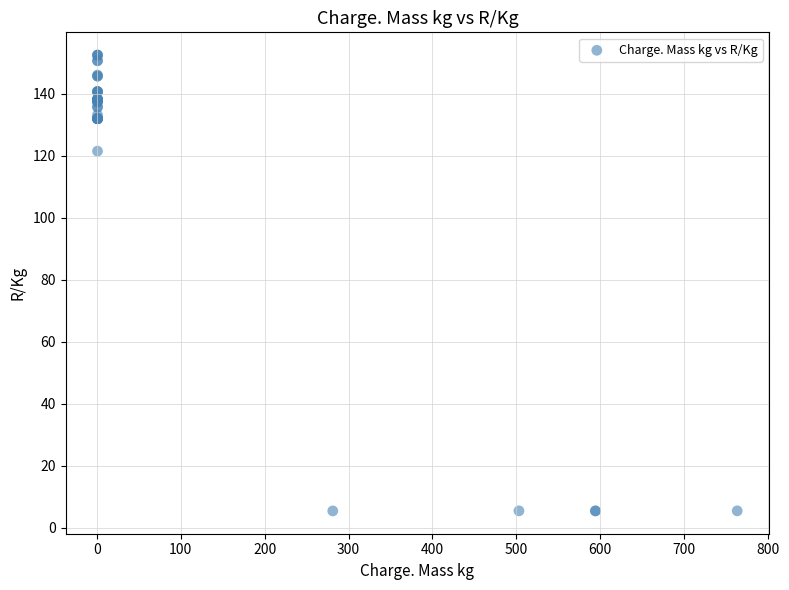

What Y value in the scatter plot is closest to 78?

121.5